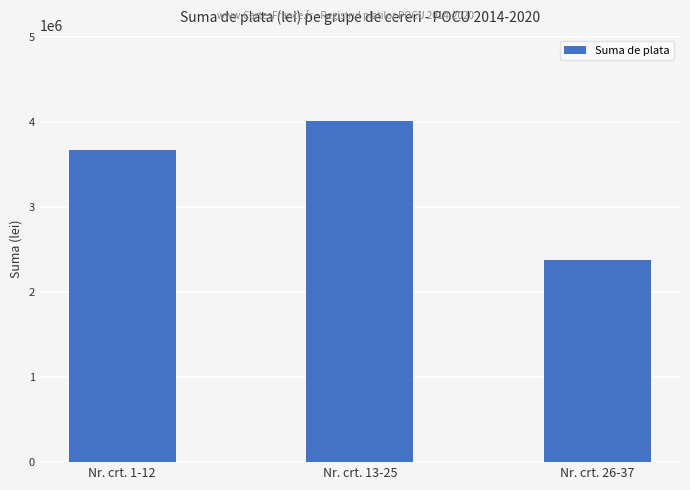

What is the greatest value displayed?

4012329.5